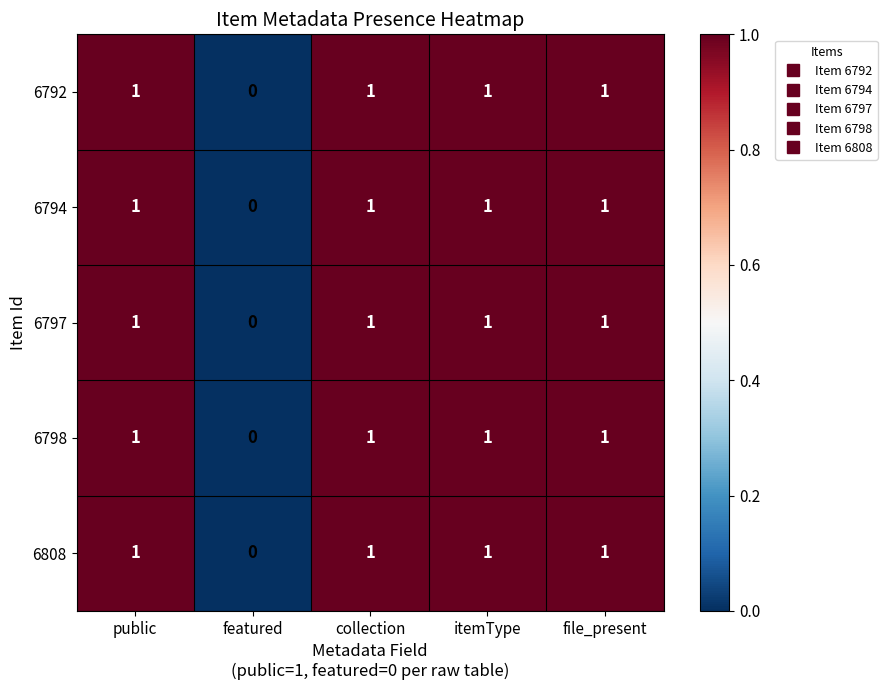

Reading left to right, what are all the values shown in this chart?

6792: public=1	featured=0	collection=1	itemType=1	file_present=1
6794: public=1	featured=0	collection=1	itemType=1	file_present=1
6797: public=1	featured=0	collection=1	itemType=1	file_present=1
6798: public=1	featured=0	collection=1	itemType=1	file_present=1
6808: public=1	featured=0	collection=1	itemType=1	file_present=1